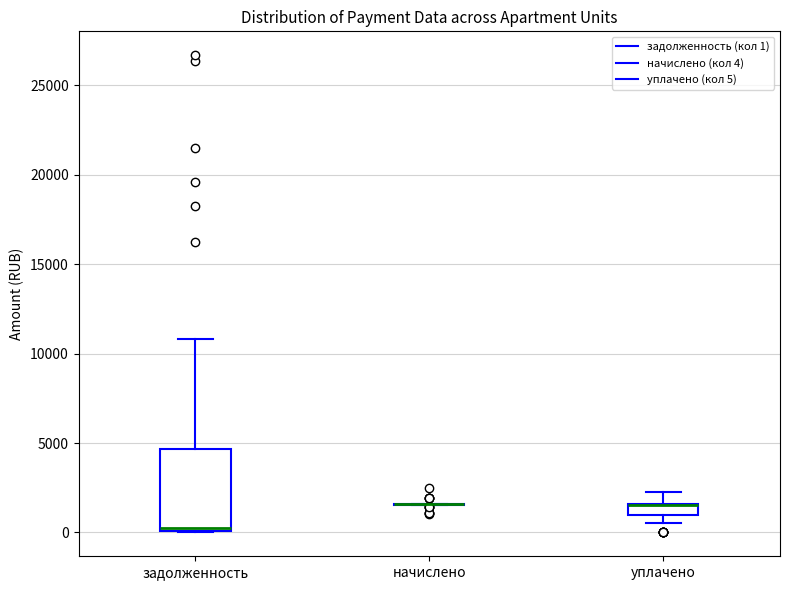

Where does the upper whisker of the box for уплачено end on the y-axis? The values are not printed on the chart, so give them approximately, as read against the axis.

2500